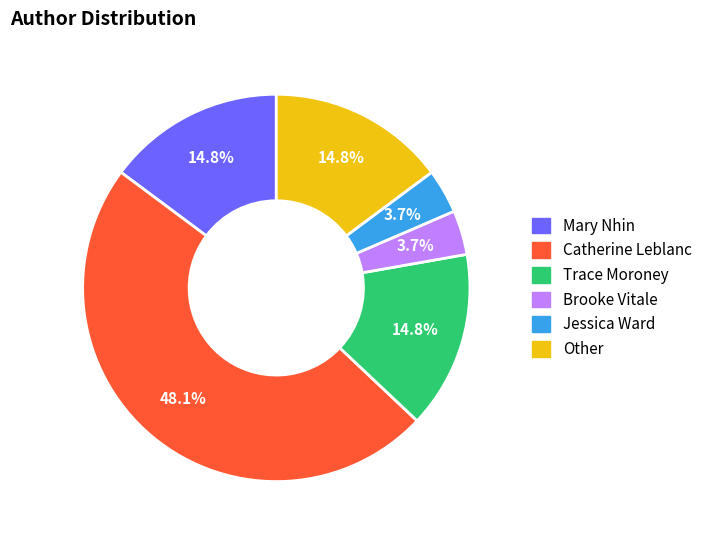

What is the ratio of the value at Catherine Leblanc to the value at Brooke Vitale?

13.0